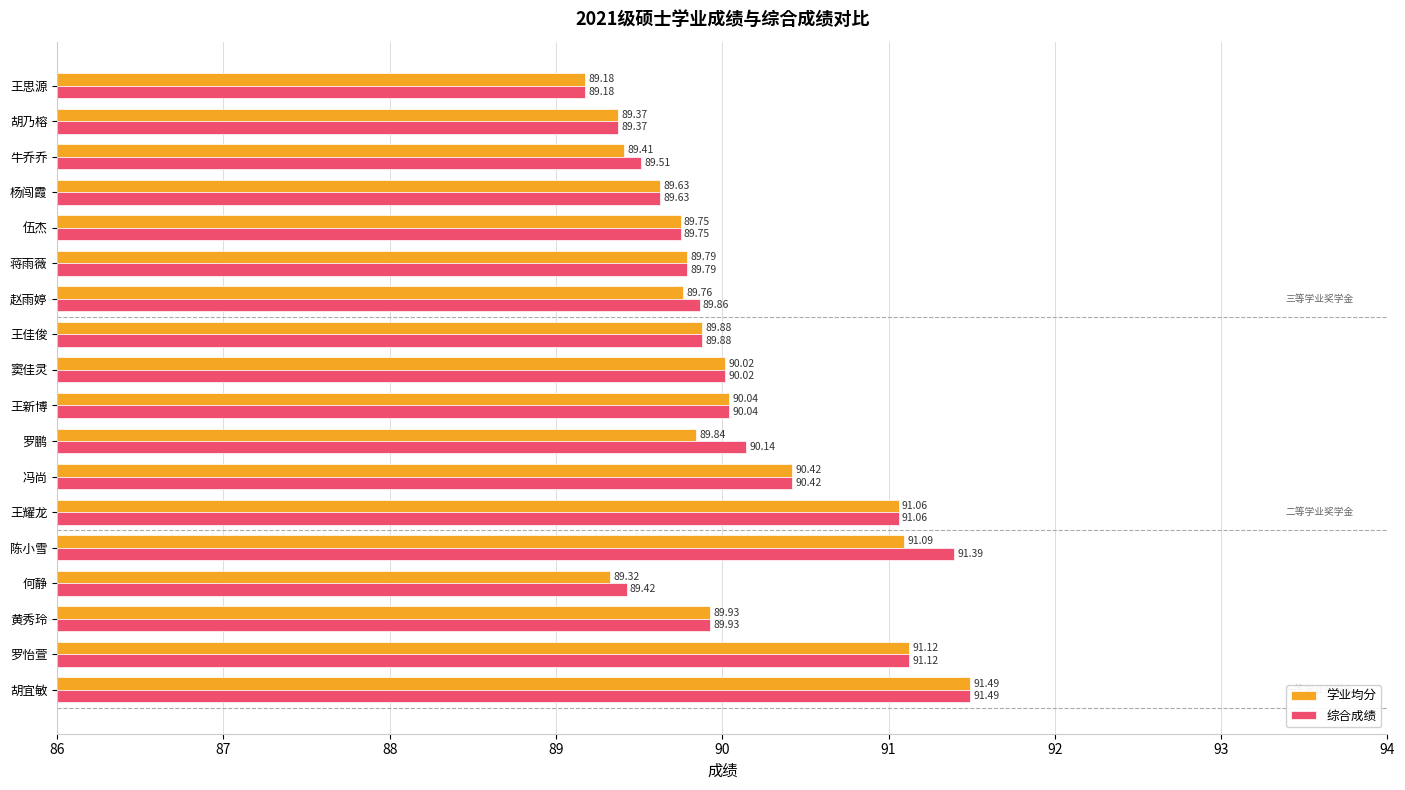

At 陈小雪, list the series in order from smallest to largest.

学业均分, 综合成绩